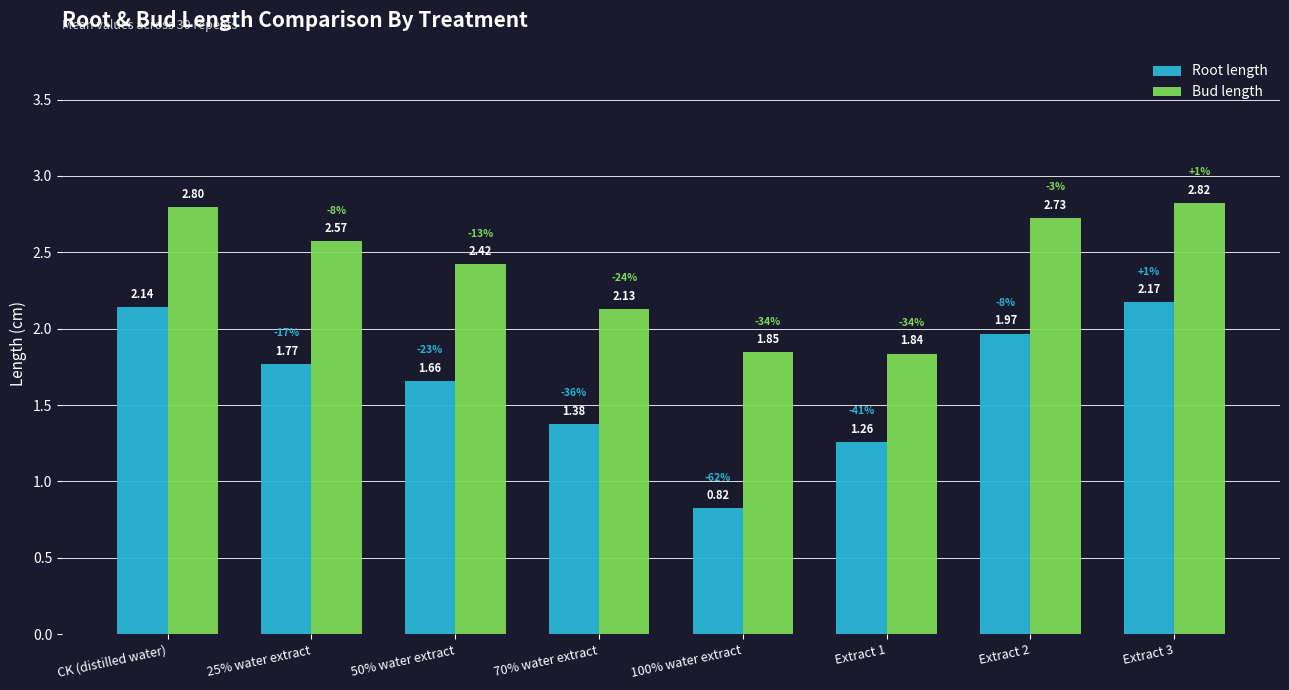

List the labels in order of Root length value, largest first.

Extract 3, CK (distilled water), Extract 2, 25% water extract, 50% water extract, 70% water extract, Extract 1, 100% water extract